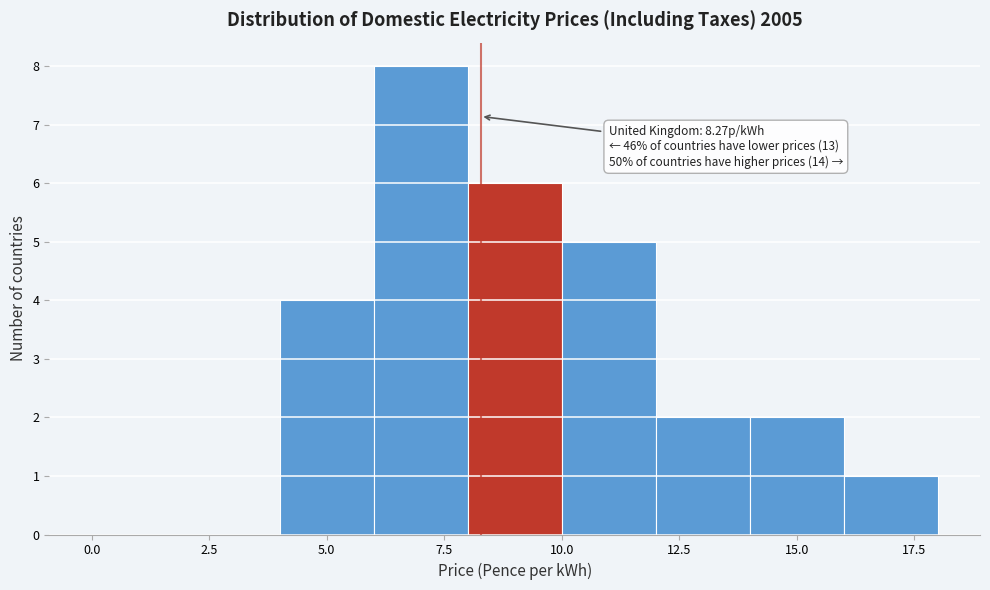

Which range on the x-axis has the tallest bar?

6 to 8